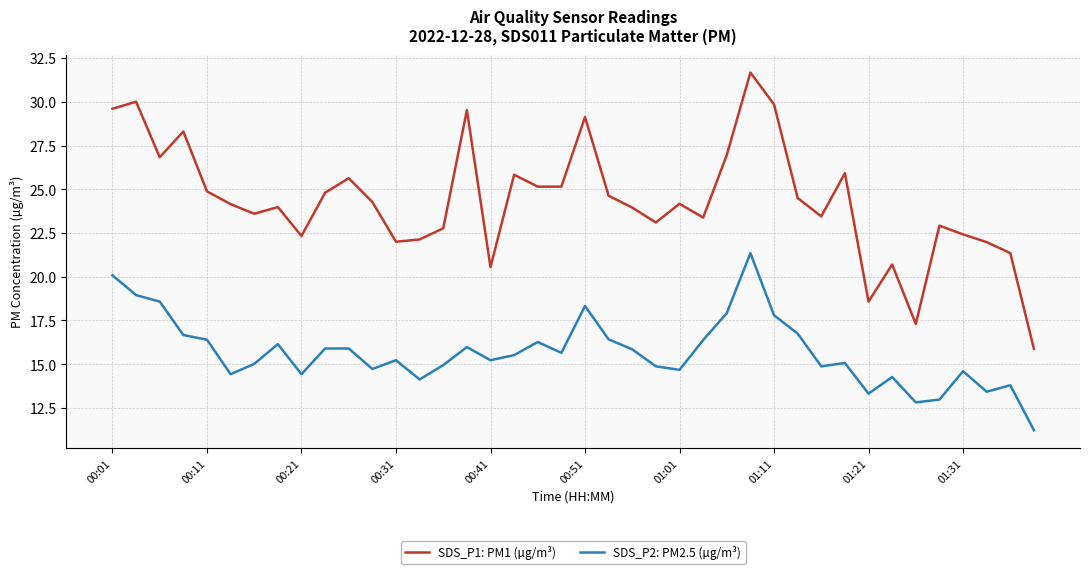

Which series has the largest total across all categories?

SDS_P1: PM1 (µg/m³)